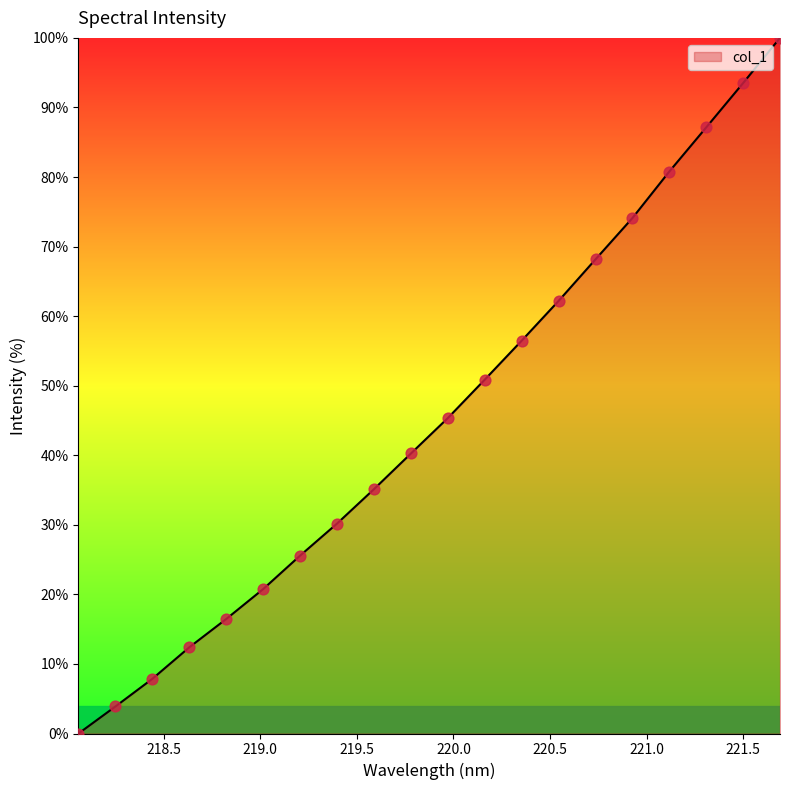

What is the greatest value displayed?

100.0